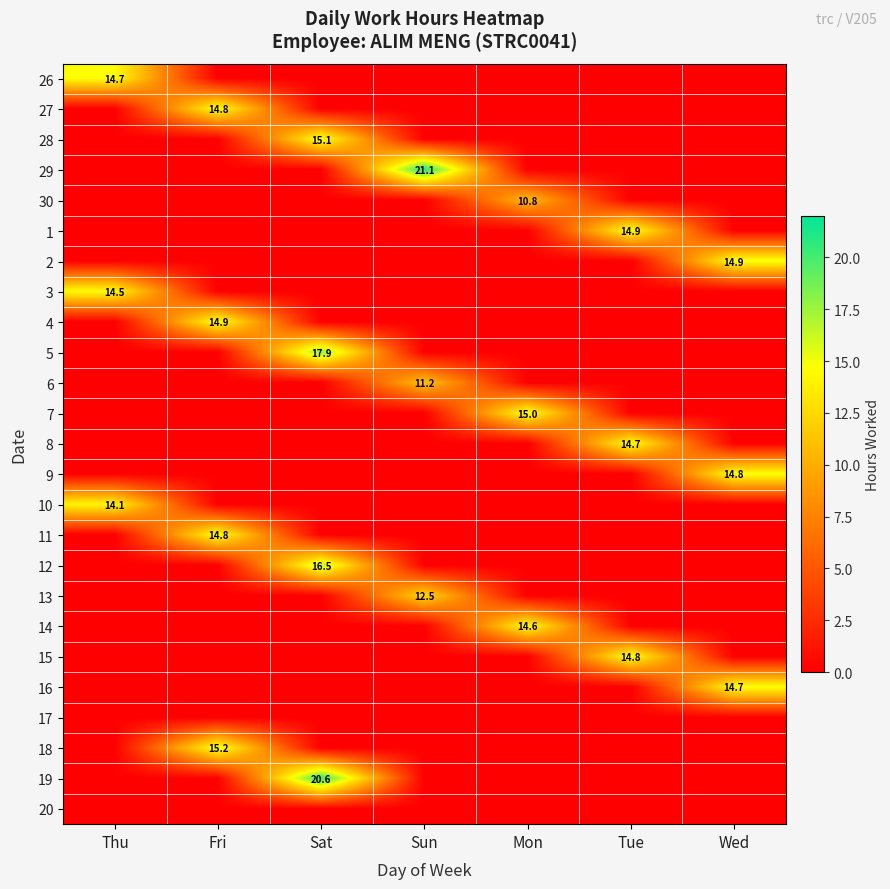

Is it true that 14 equals 14.6 at Mon?

True